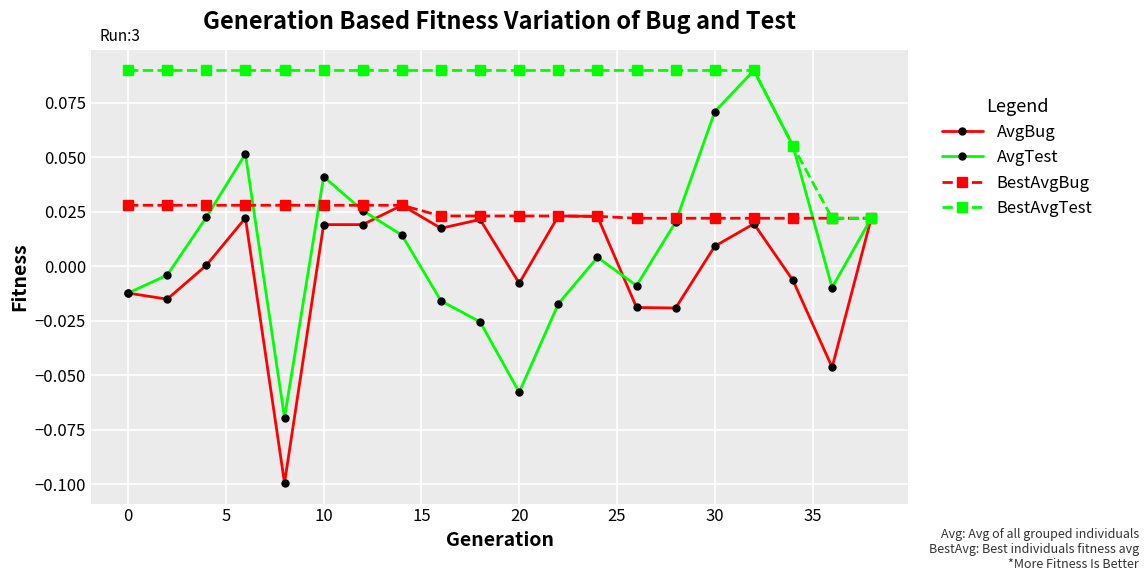

At how many categories does at least one series exceed 0?

20